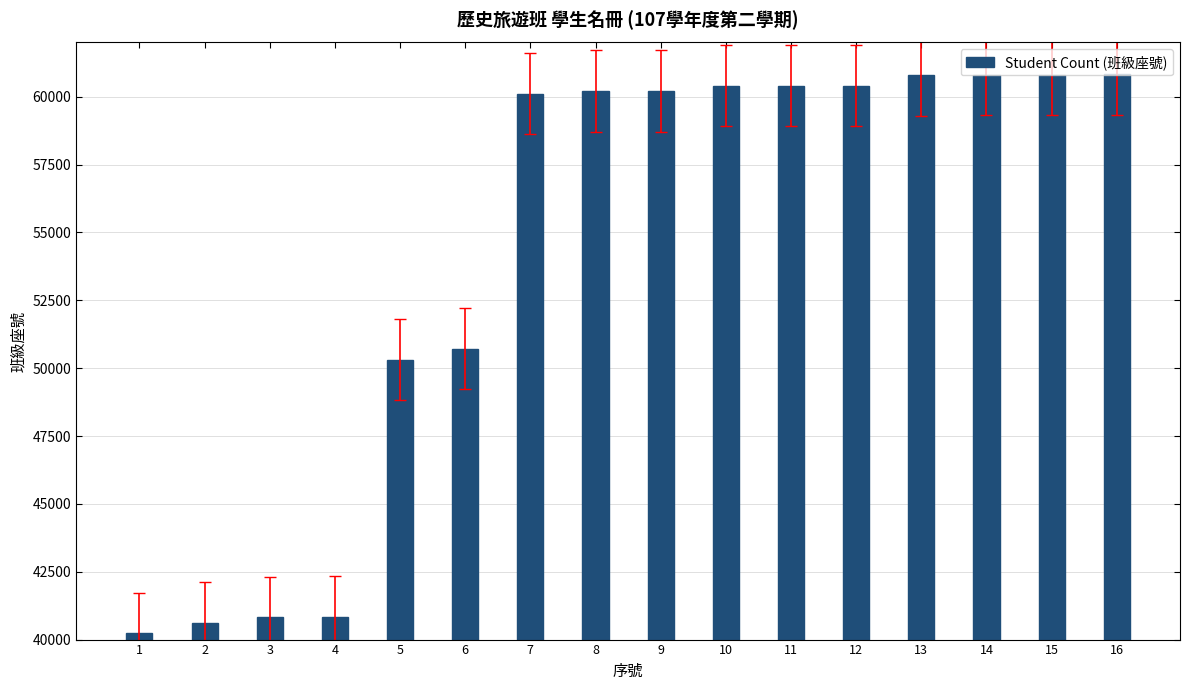

What is the minimum value shown in the chart?

40226